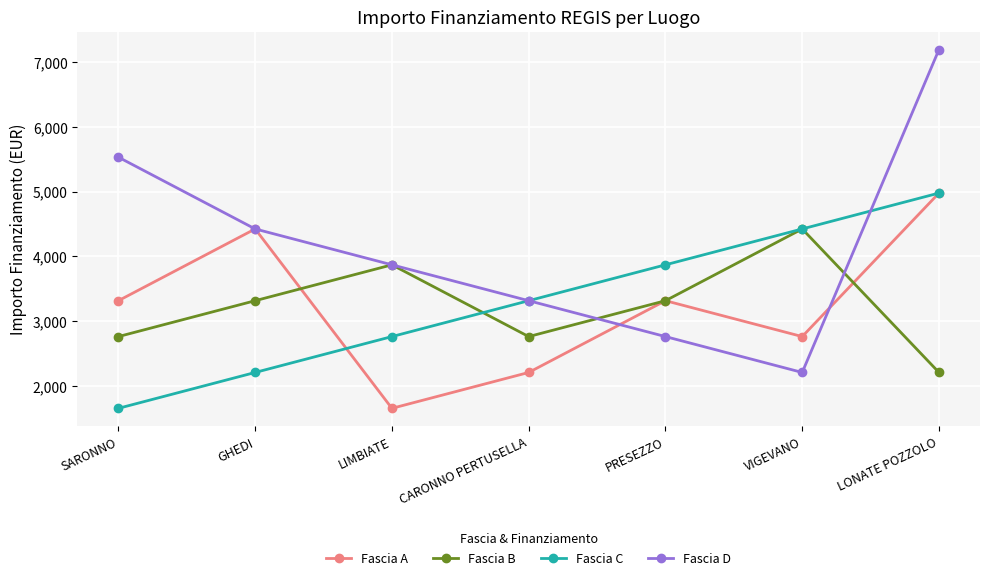

What position from the right is PRESEZZO?

3